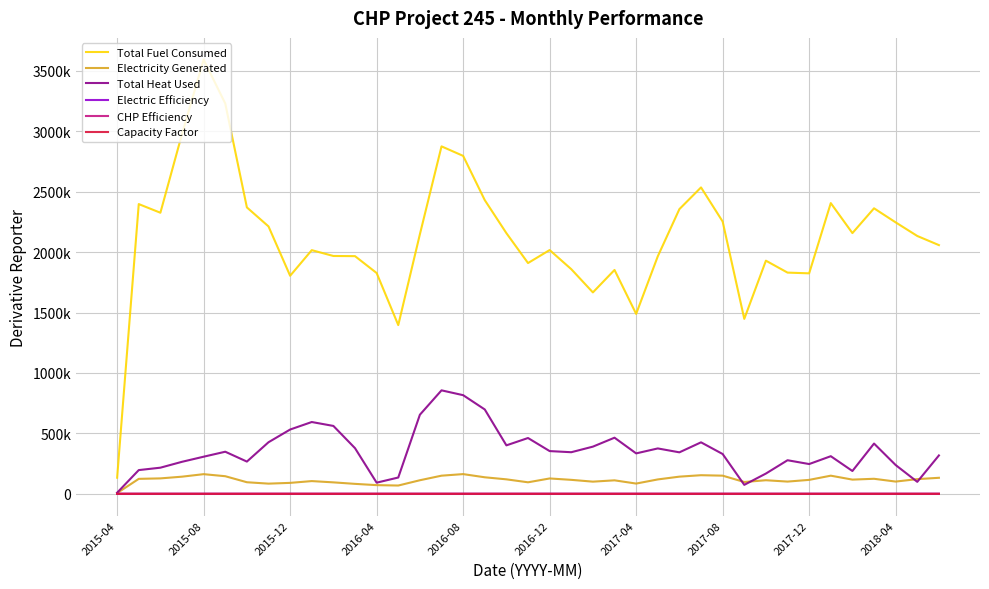

Does the chart display data point markers on the line(s)?

No